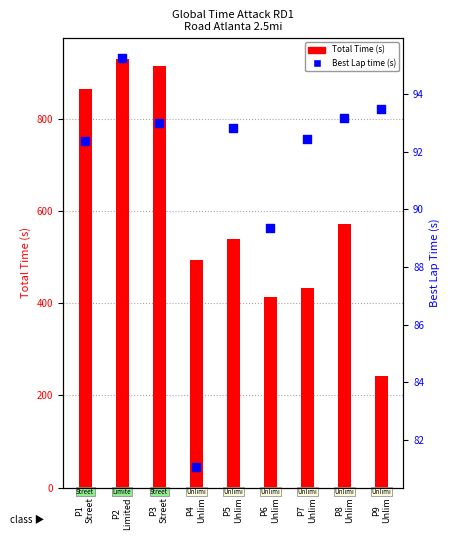

Is the value of Best Lap time (s) at P8
Unlim greater than the value of Total Time (s) at P7
Unlim?

No